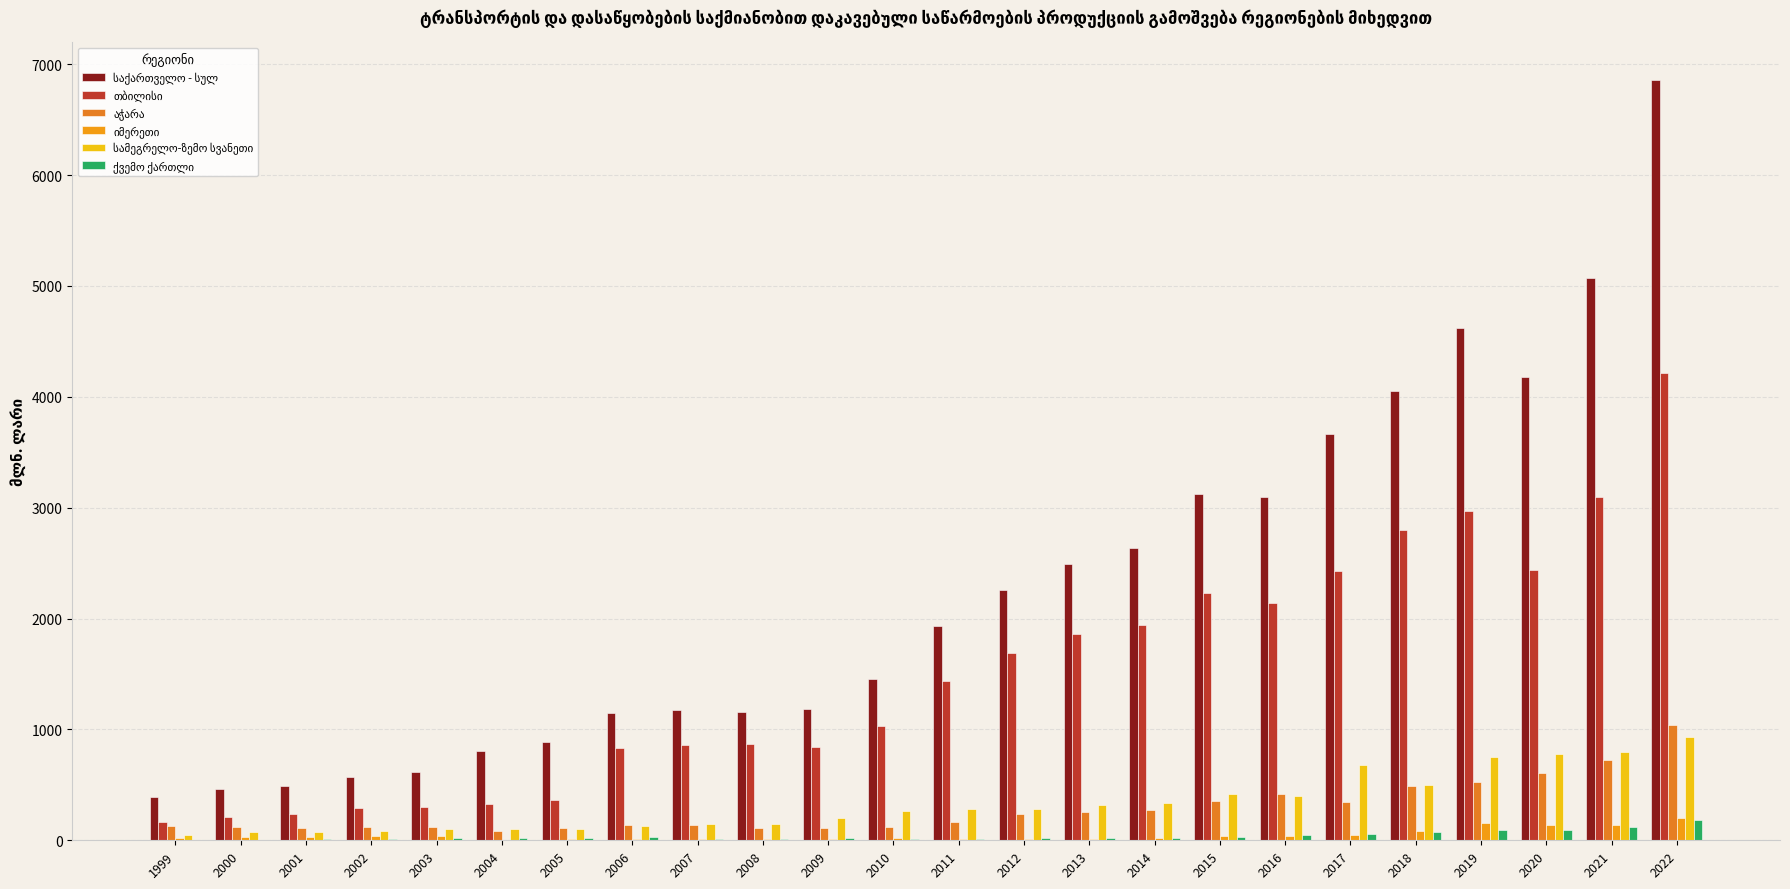

What is the highest value of the ქვემო ქართლი series?

182.0